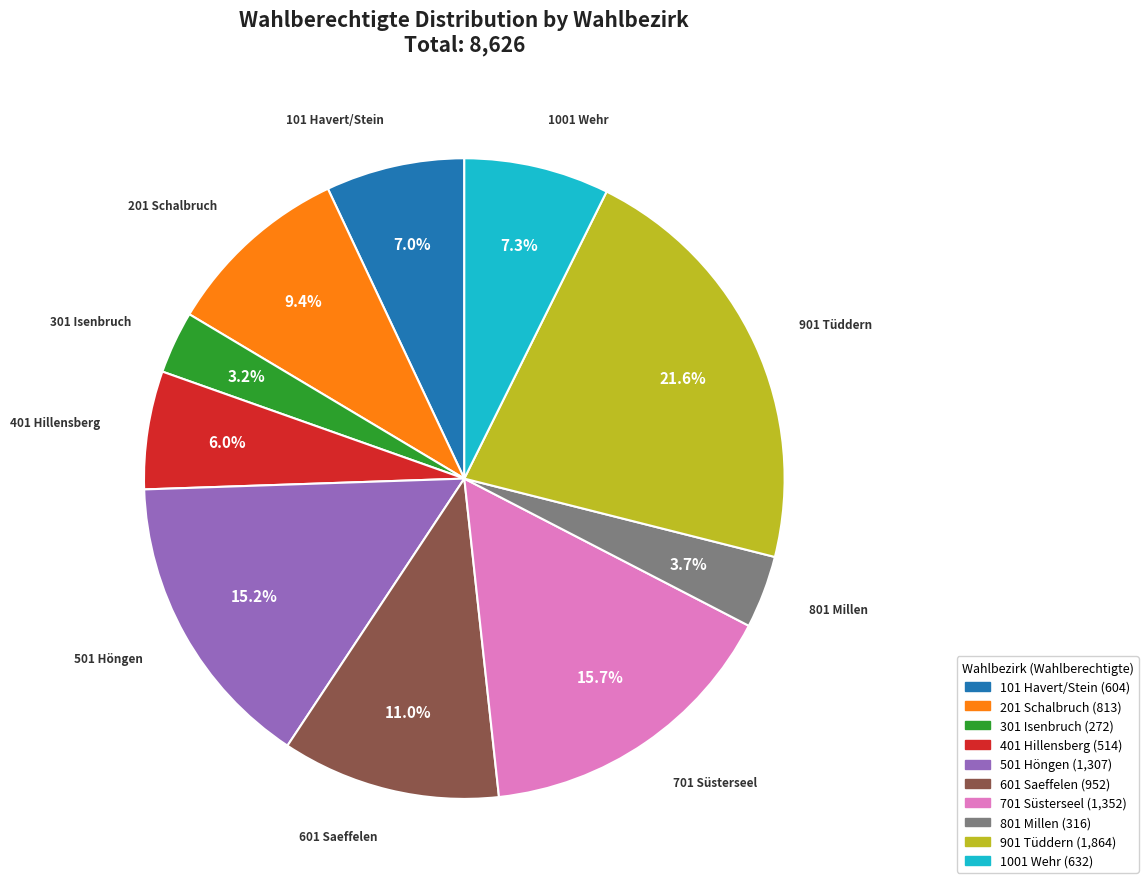

What is the smallest slice in the pie chart?

301 Isenbruch